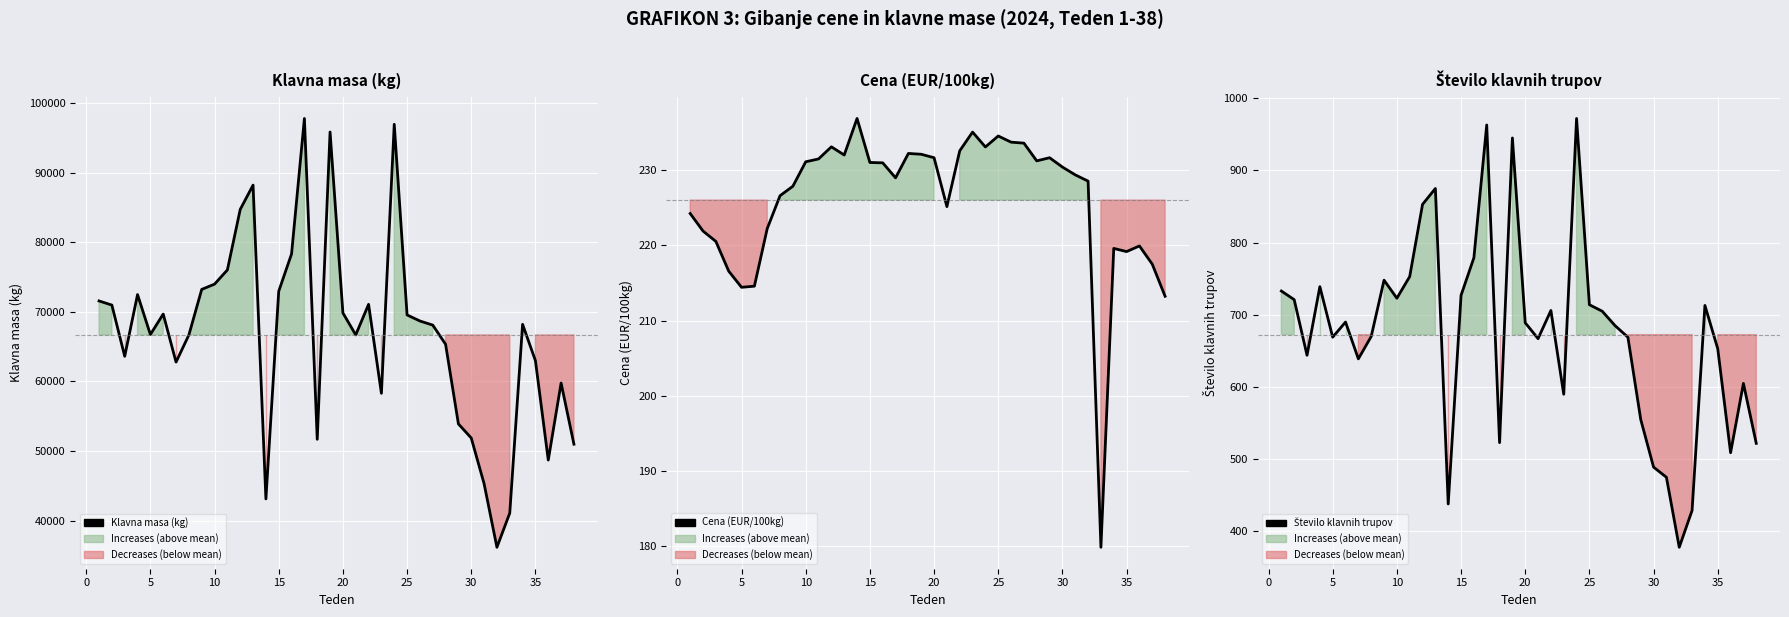

What is the value of the Cena (EUR/100kg) point at the 27th from the left?

233.6